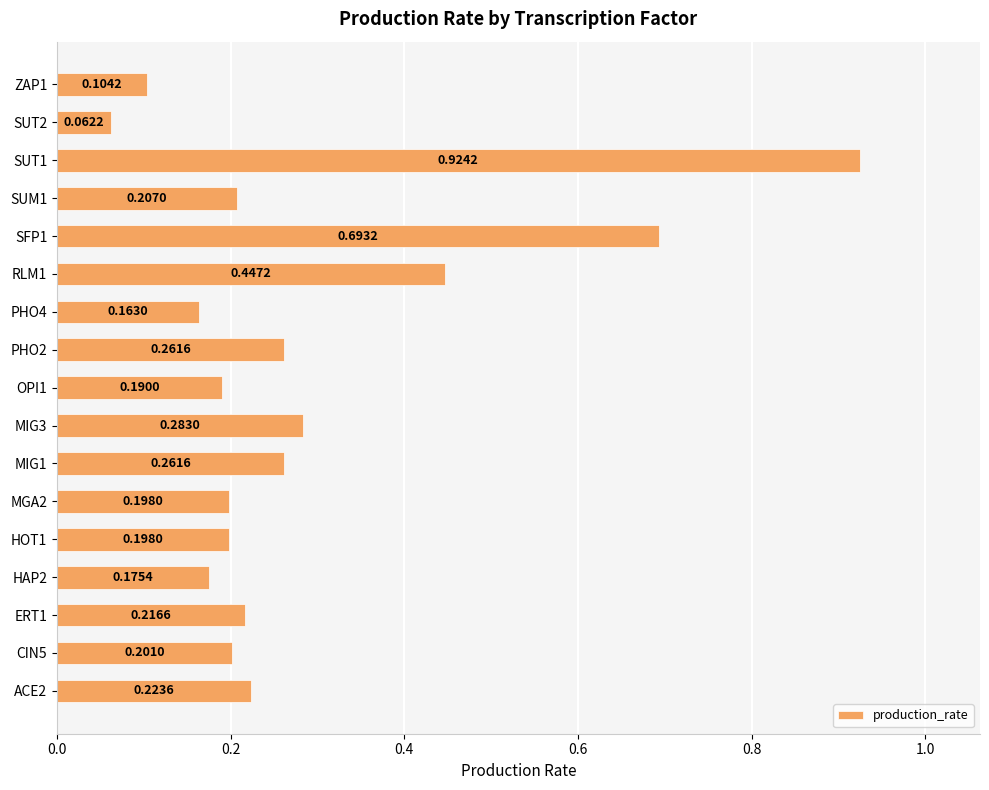

Between SUT1 and ZAP1, which is larger?

SUT1